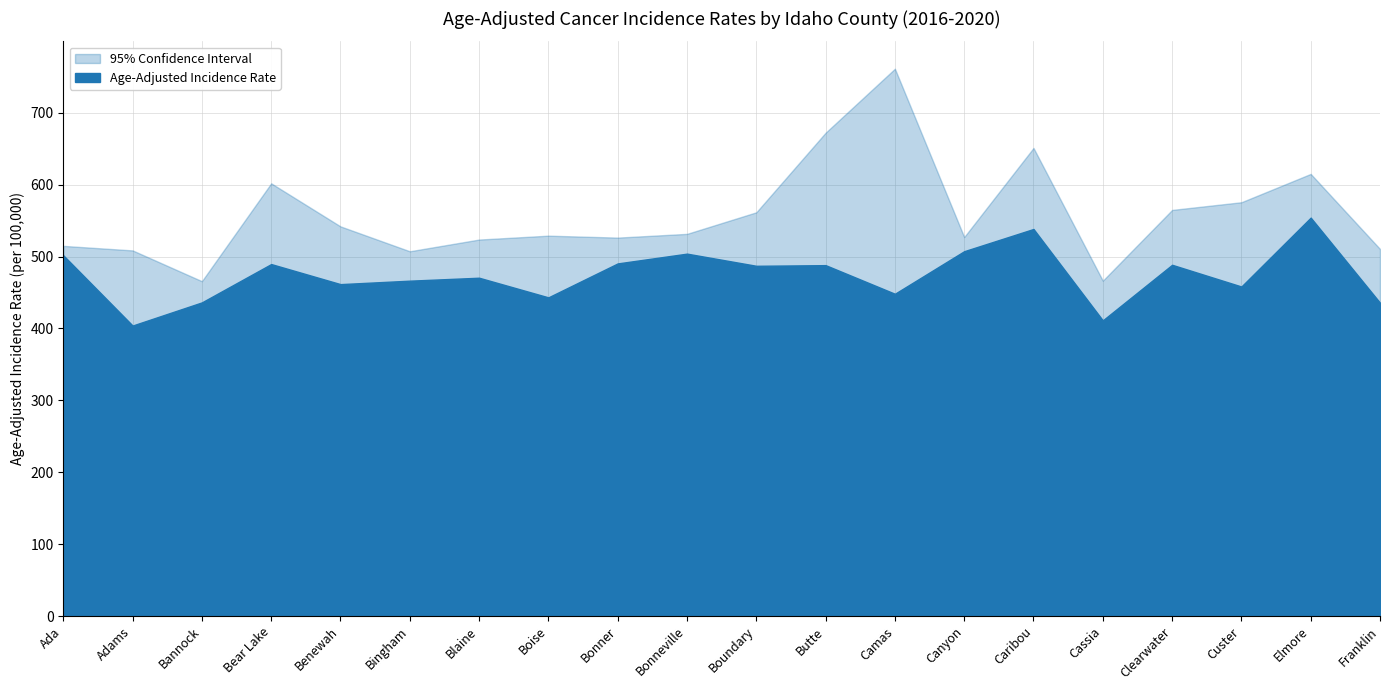

The value of Lower 95% CI at Boise is 622.9. True or false?

False